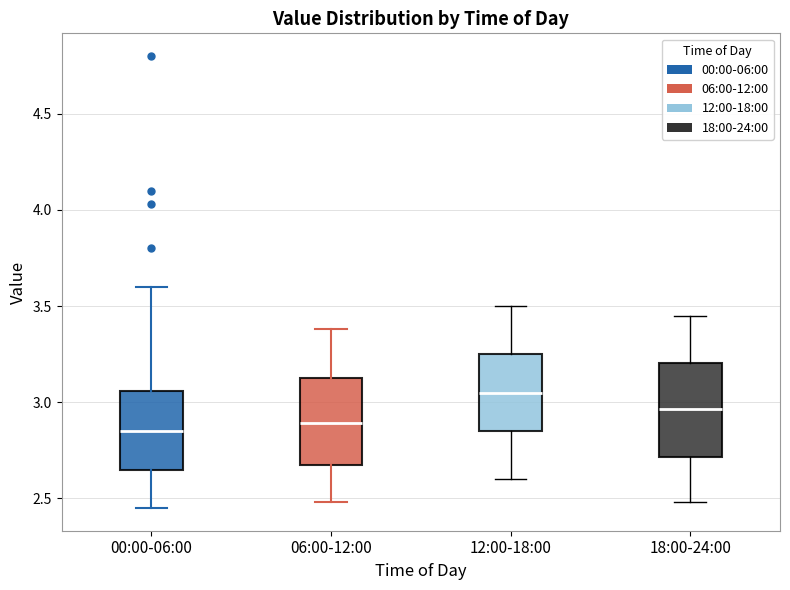

Reading left to right, transcribe this box plot: for each box, give where its median line is, the range the box spans, and where its two whiskers end, as read against the y-axis. The values are not printed on the chart, so give them approximately, as read against the axis.

00:00-06:00: median 2.85, box 2.65 to 3.05, whiskers 2.45 to 3.60
06:00-12:00: median 2.90, box 2.70 to 3.15, whiskers 2.50 to 3.40
12:00-18:00: median 3.05, box 2.85 to 3.25, whiskers 2.60 to 3.50
18:00-24:00: median 2.95, box 2.70 to 3.20, whiskers 2.50 to 3.45